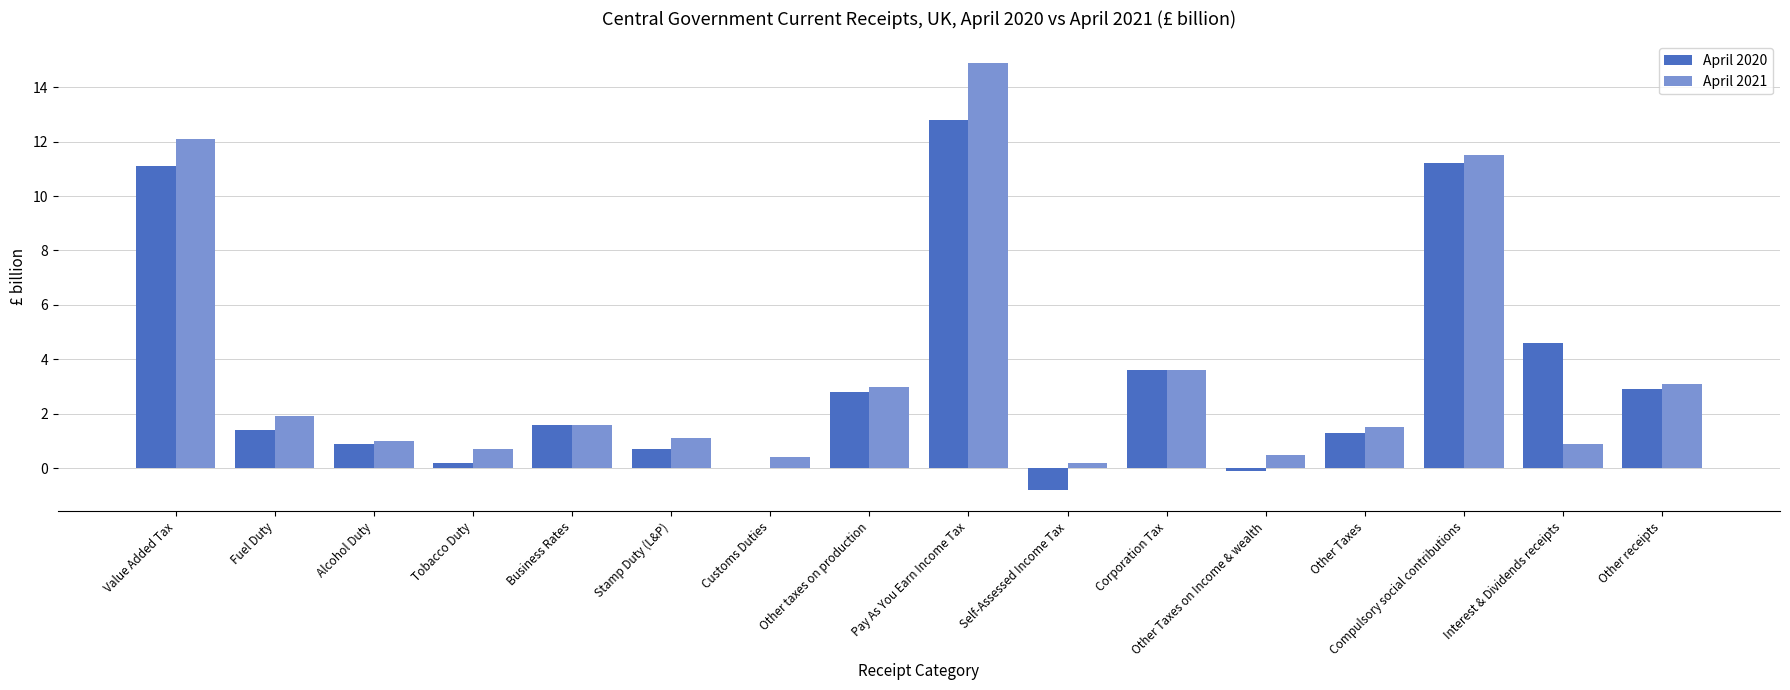

Which series changed the most between Customs Duties and Other taxes on production?

April 2020